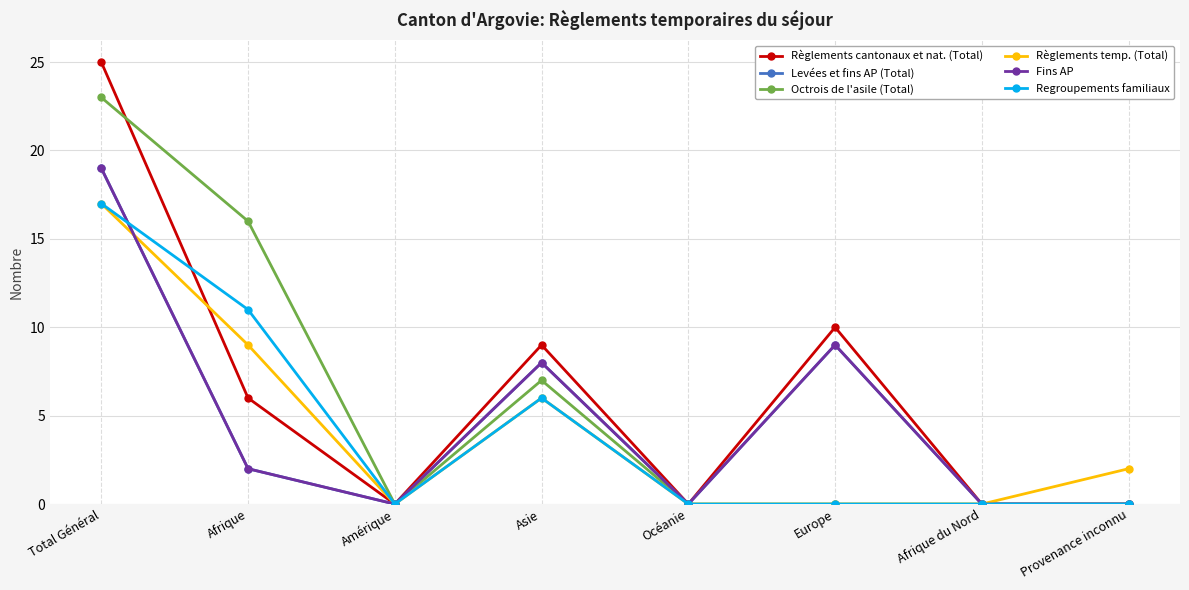

Reading left to right, what are all the values shown in this chart?

Règlements cantonaux et nat. (Total): Total Général=25	Afrique=6	Amérique=0	Asie=9	Océanie=0	Europe=10	Afrique du Nord=0	Provenance inconnu=0
Levées et fins AP (Total): Total Général=19	Afrique=2	Amérique=0	Asie=8	Océanie=0	Europe=9	Afrique du Nord=0	Provenance inconnu=0
Octrois de l'asile (Total): Total Général=23	Afrique=16	Amérique=0	Asie=7	Océanie=0	Europe=0	Afrique du Nord=0	Provenance inconnu=0
Règlements temp. (Total): Total Général=17	Afrique=9	Amérique=0	Asie=6	Océanie=0	Europe=0	Afrique du Nord=0	Provenance inconnu=2
Fins AP: Total Général=19	Afrique=2	Amérique=0	Asie=8	Océanie=0	Europe=9	Afrique du Nord=0	Provenance inconnu=0
Regroupements familiaux: Total Général=17	Afrique=11	Amérique=0	Asie=6	Océanie=0	Europe=0	Afrique du Nord=0	Provenance inconnu=0